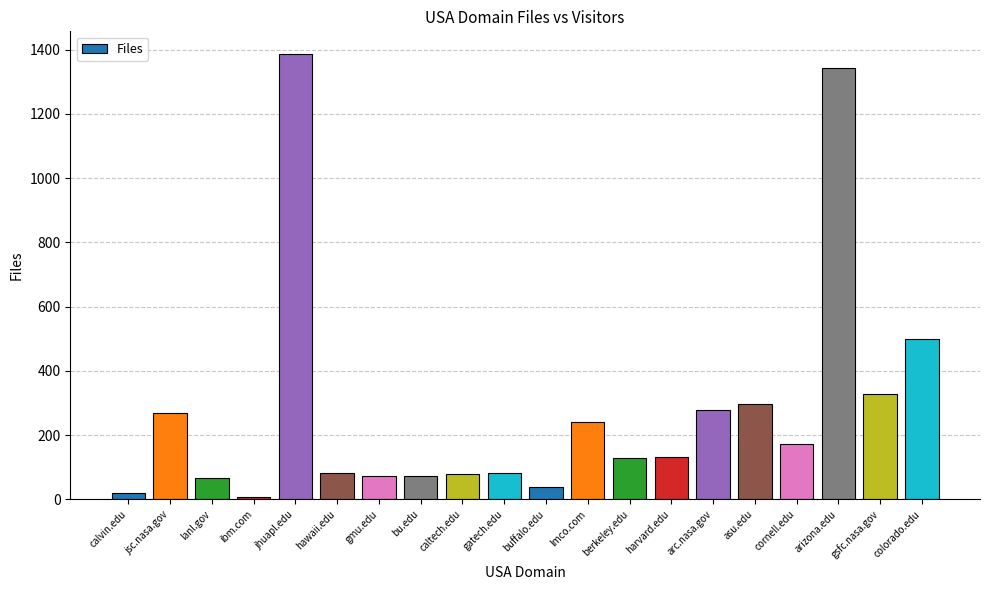

What is the label of the 9th bar from the right?

lmco.com